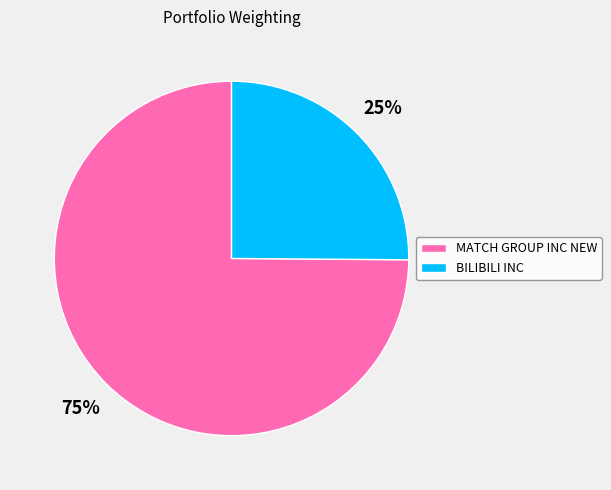

Does MATCH GROUP INC NEW account for over 50% of the chart?

Yes